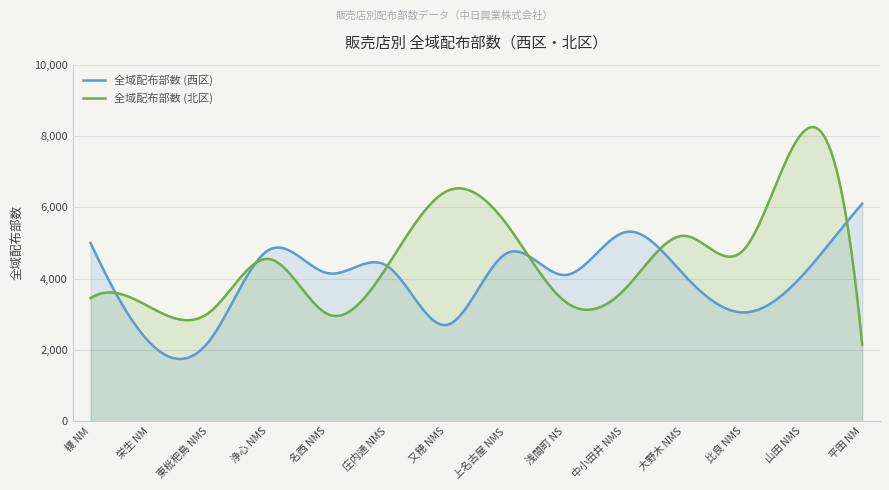

Is the value of 全域配布部数 (北区) at 栄生 NM greater than the value of 全域配布部数 (西区) at 大野木 NMS?

No